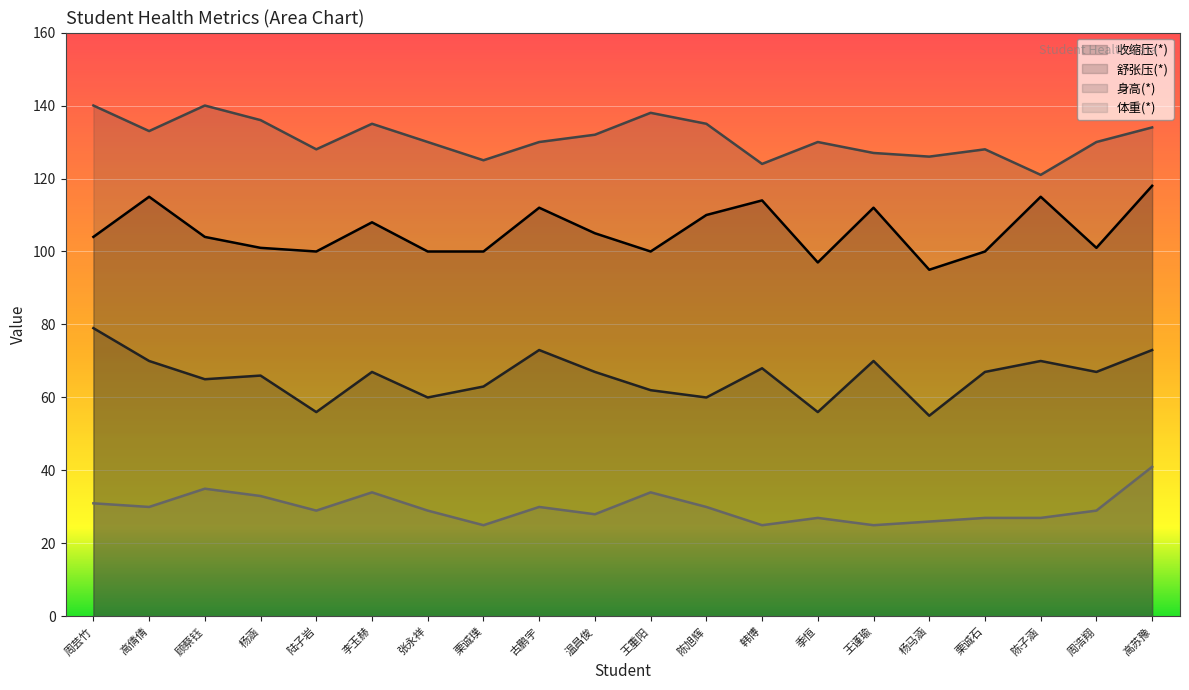

True or false: 收缩压(*) and 身高(*) intersect in this chart.

False